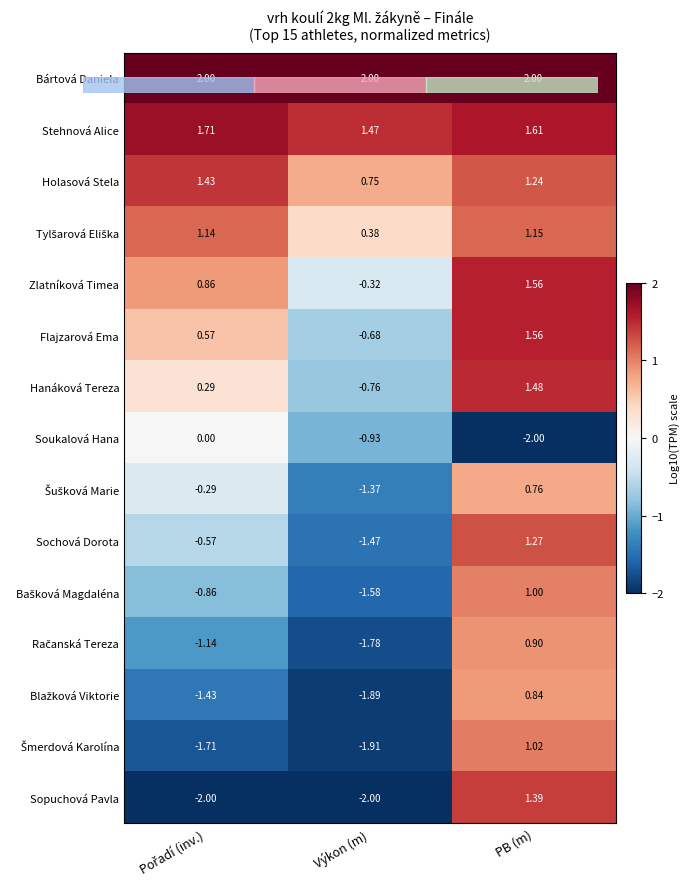

At which label does Holasová Stela reach its minimum?

Výkon (m)